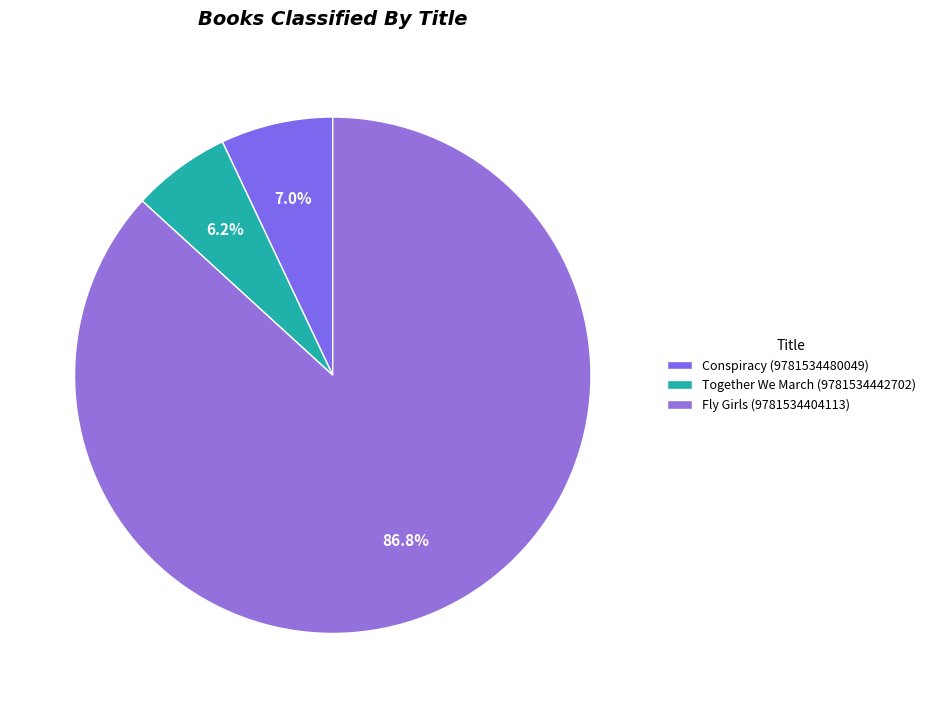

True or false: Conspiracy (9781534480049) accounts for 1% of the total.

False